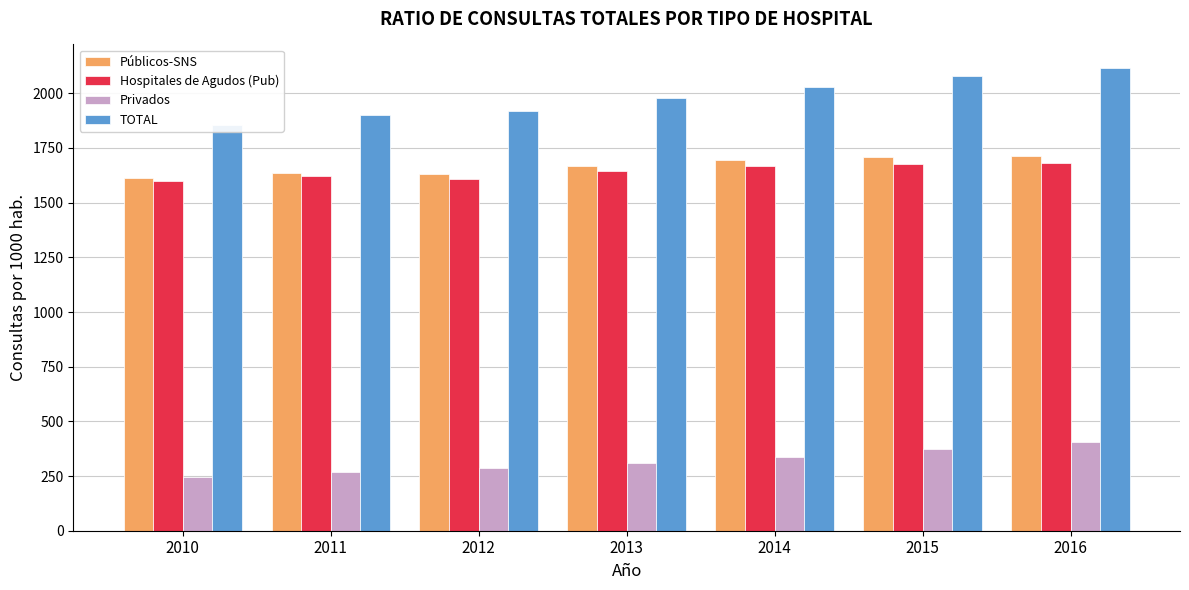

Reading right to left, transcribe all the data shown in this chart.

Públicos-SNS: 2016=1712.2	2015=1707.2	2014=1692.9	2013=1666.6	2012=1632.6	2011=1636.2	2010=1613.5
Hospitales de Agudos (Pub): 2016=1682.0	2015=1677.9	2014=1667.8	2013=1642.8	2012=1609.9	2011=1620.5	2010=1598.2
Privados: 2016=405.3	2015=371.4	2014=338.1	2013=311.6	2012=287.5	2011=266.3	2010=243.6
TOTAL: 2016=2117.5	2015=2078.6	2014=2031.0	2013=1978.2	2012=1920.1	2011=1902.4	2010=1857.1